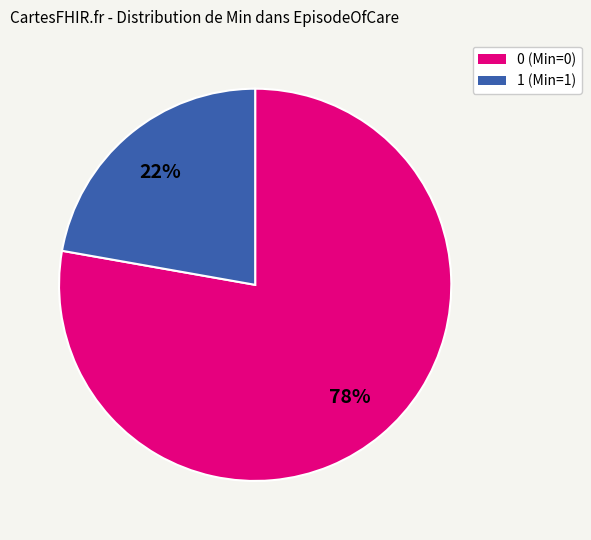

True or false: 0 accounts for 88% of the total.

False